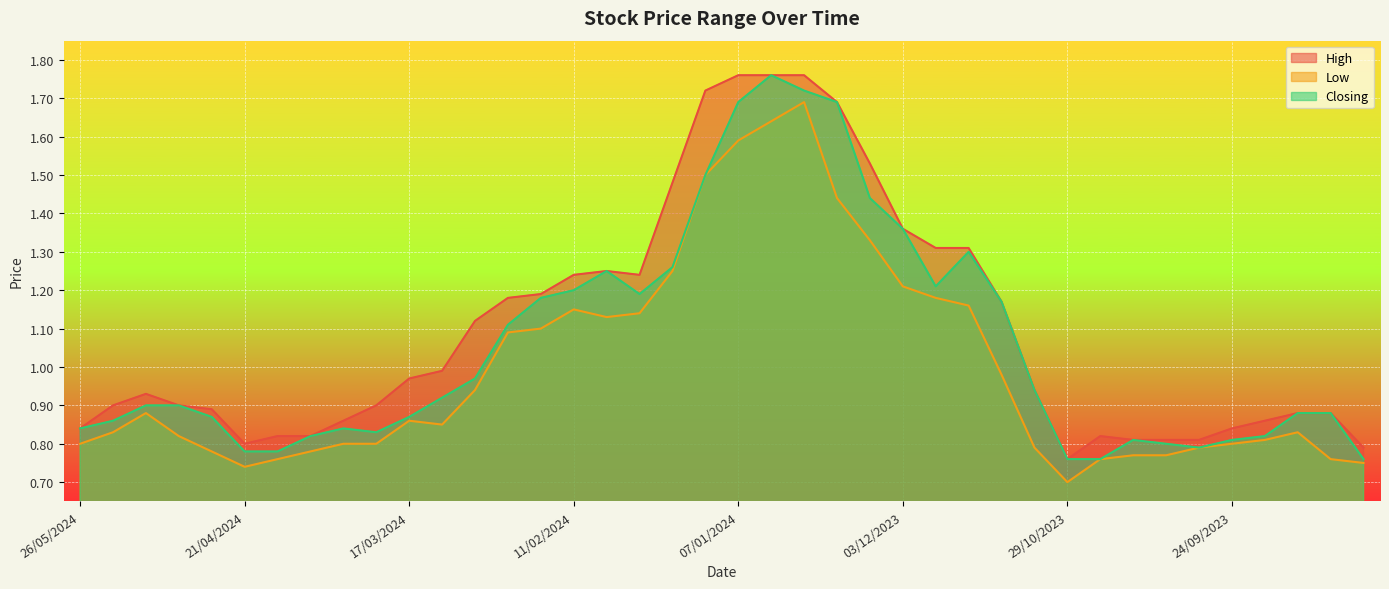

What is the label of the 9th point from the left?

31/03/2024